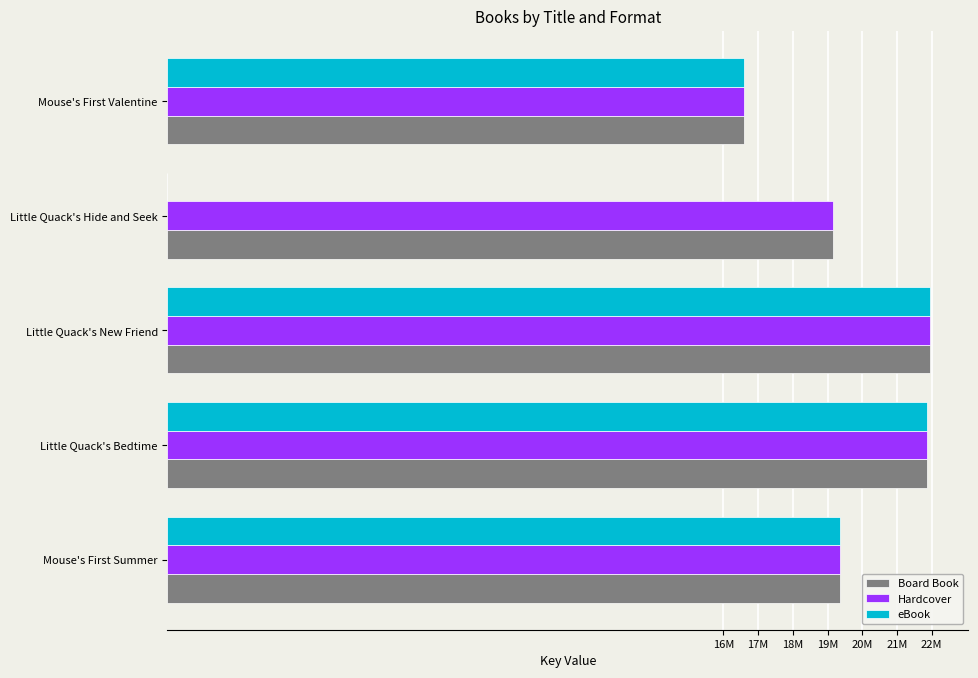

What are all the series names shown in the legend?

Board Book, Hardcover, eBook